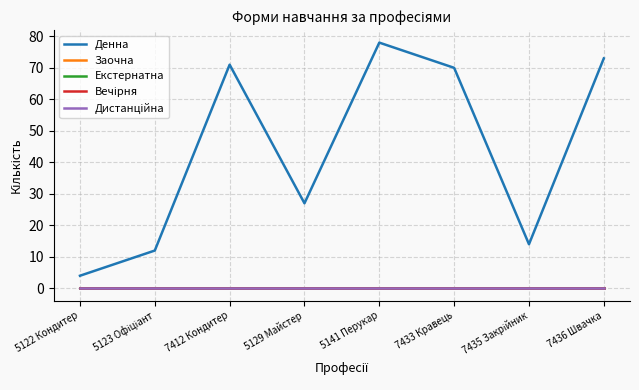

Reading left to right, what are all the values shown in this chart?

Денна: 4	12	71	27	78	70	14	73
Заочна: 0	0	0	0	0	0	0	0
Екстернатна: 0	0	0	0	0	0	0	0
Вечірня: 0	0	0	0	0	0	0	0
Дистанційна: 0	0	0	0	0	0	0	0